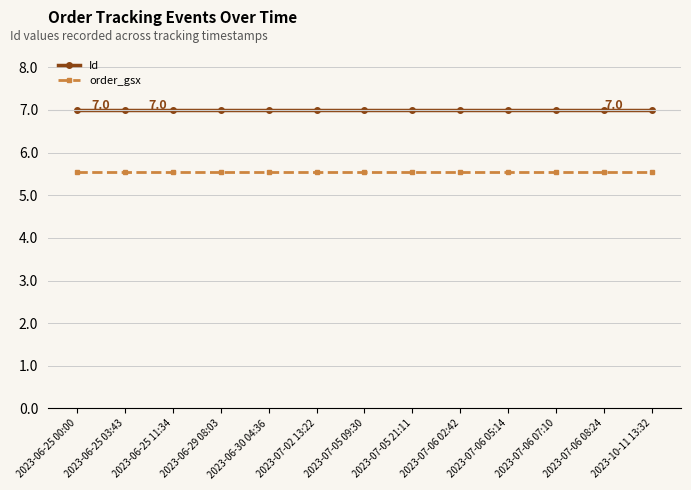

What is the difference between the highest and lowest values at 2023-06-29 08:03?

1.4